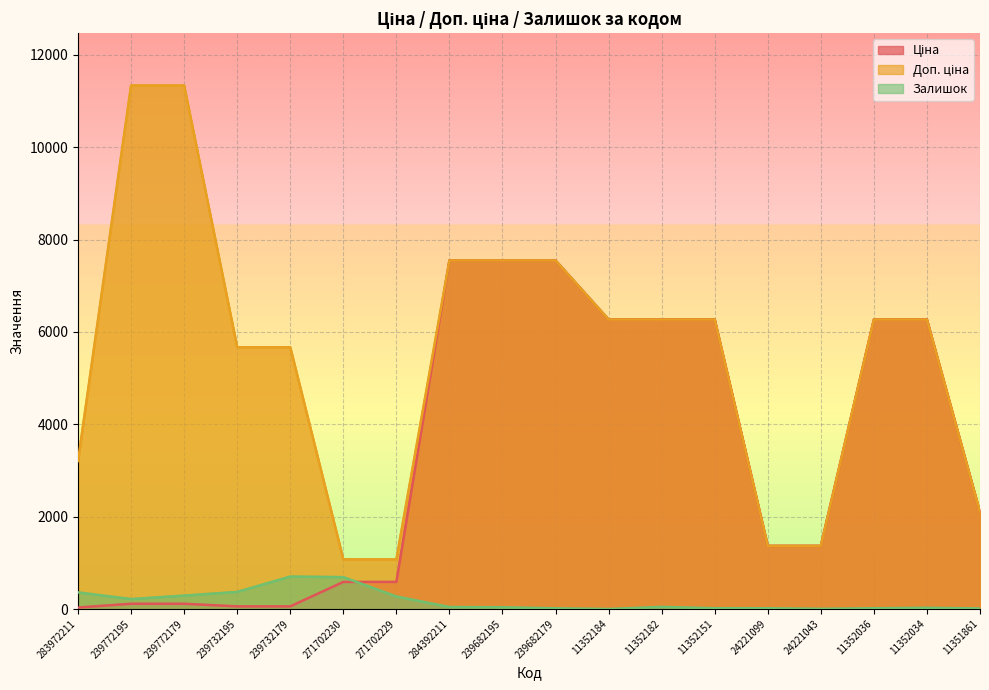

Between 239732179 and 24221043, which series saw the biggest shift?

Доп. ціна